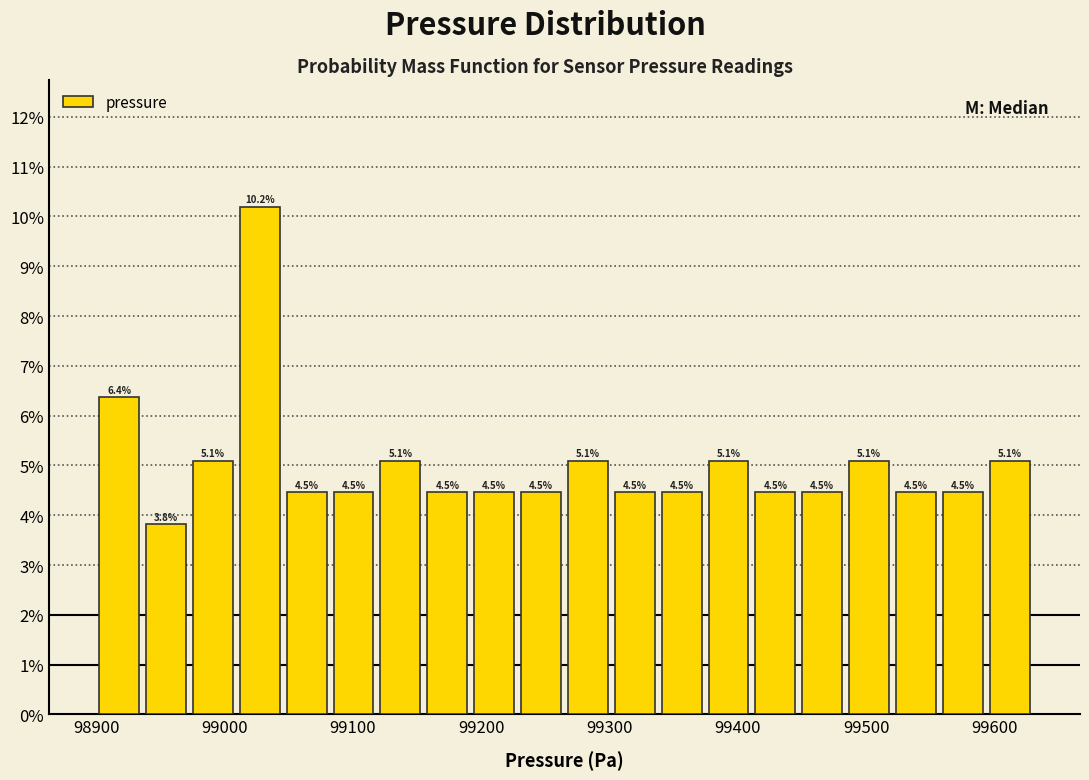

Around what value on the x-axis is the tallest bar? Give the approximate position of its centre, as read against the axis.

99030